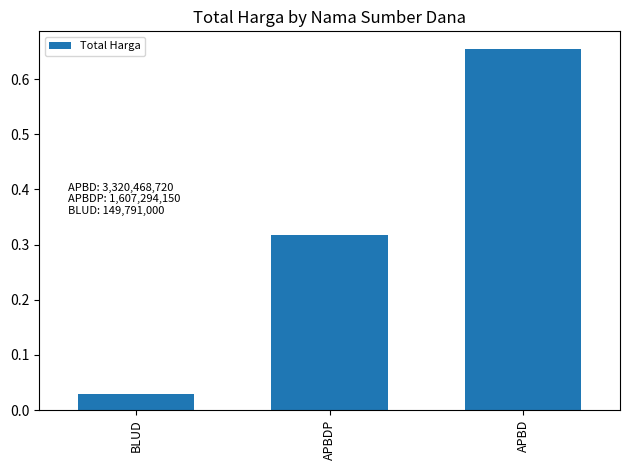

Is it true that the value at APBD is 0.4?

False